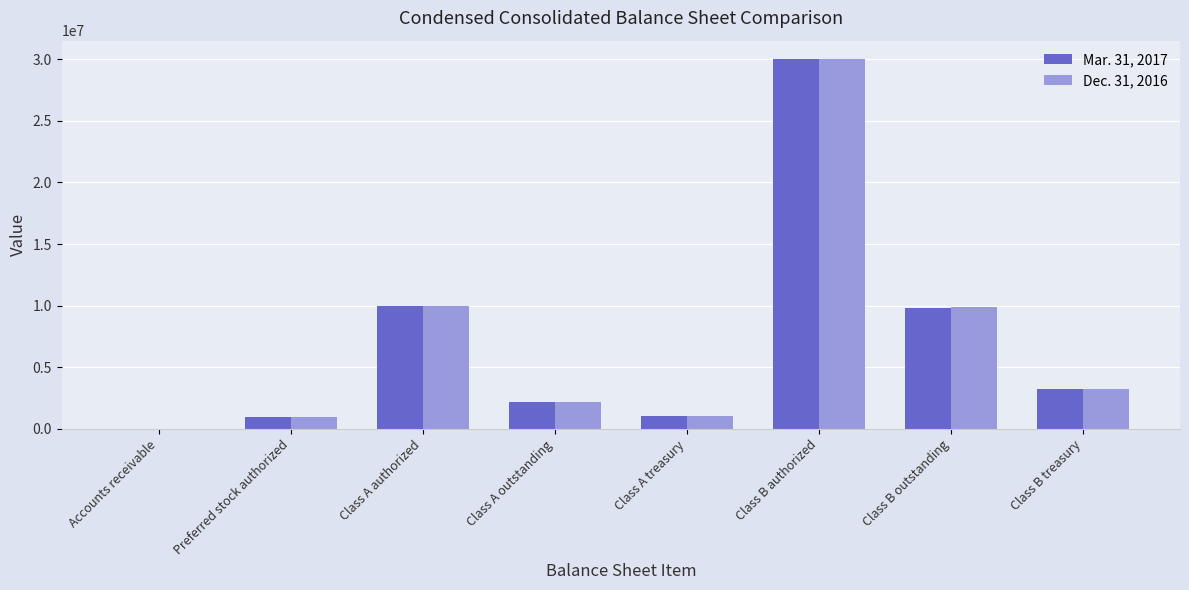

At which label does Dec. 31, 2016 reach its peak?

Class B authorized